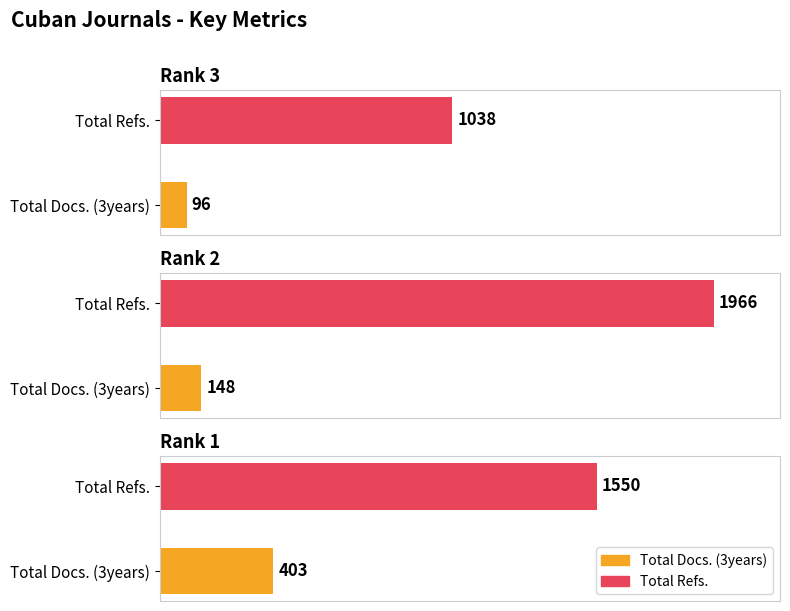

At how many categories does at least one series exceed 316?

3